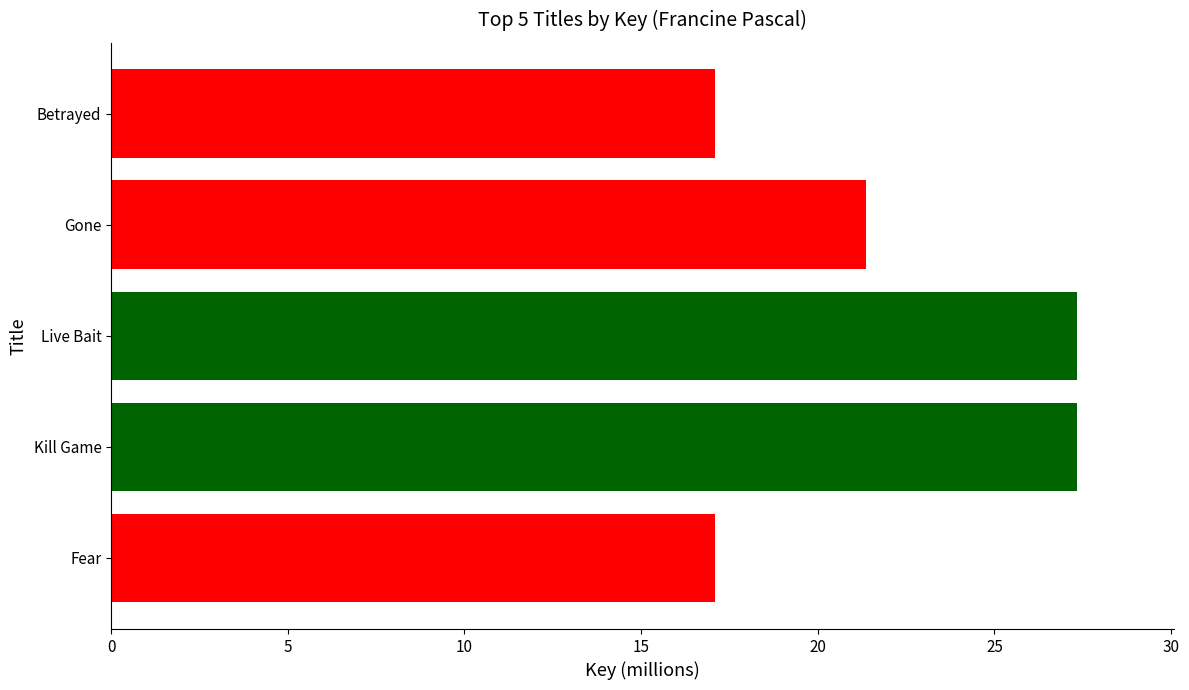

What is the sum of the values at Gone and Betrayed?

38.5